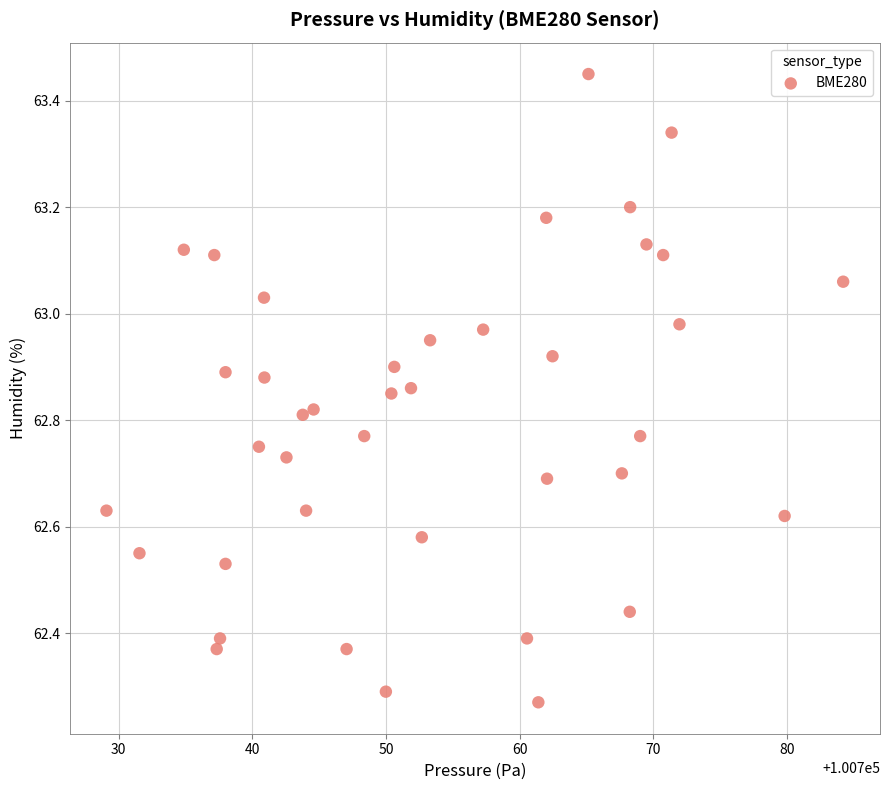

What is the range of Y values (max minus min)?

1.2